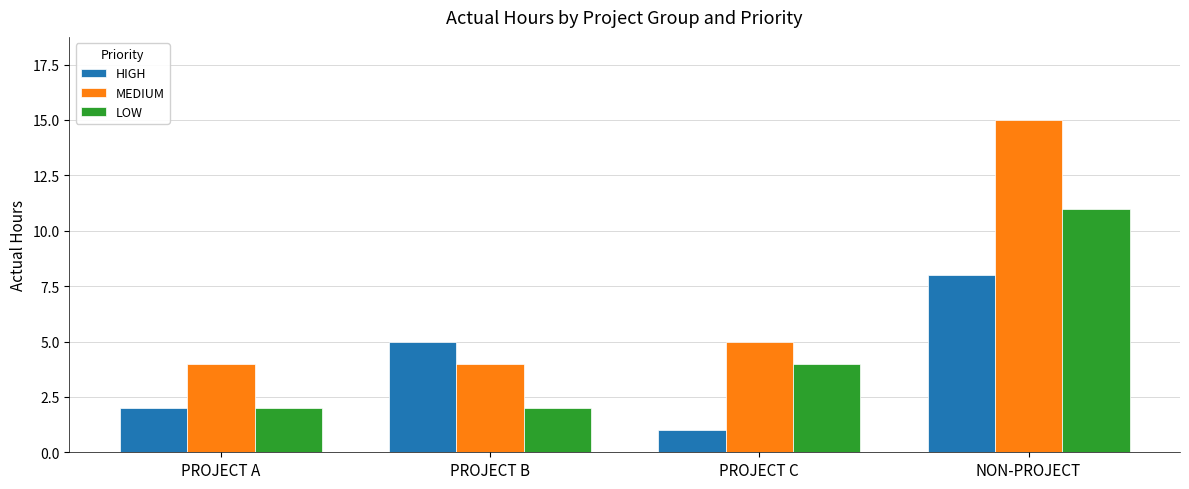

What is the spread (max minus min) of values at NON-PROJECT?

7